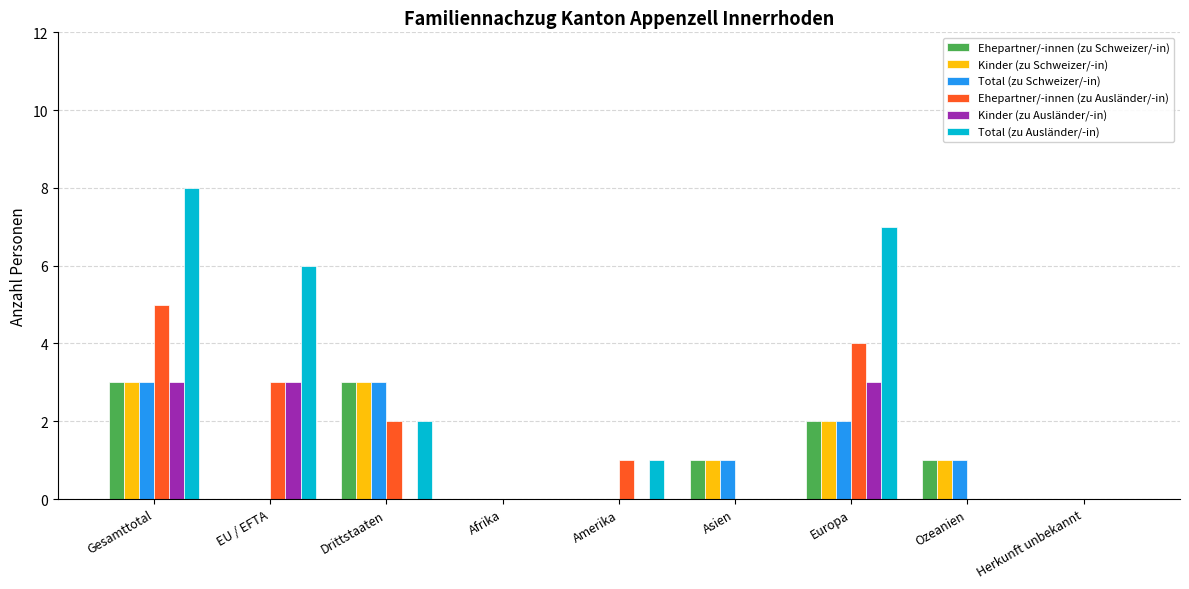

Which category has the highest value across all series?

Gesamttotal